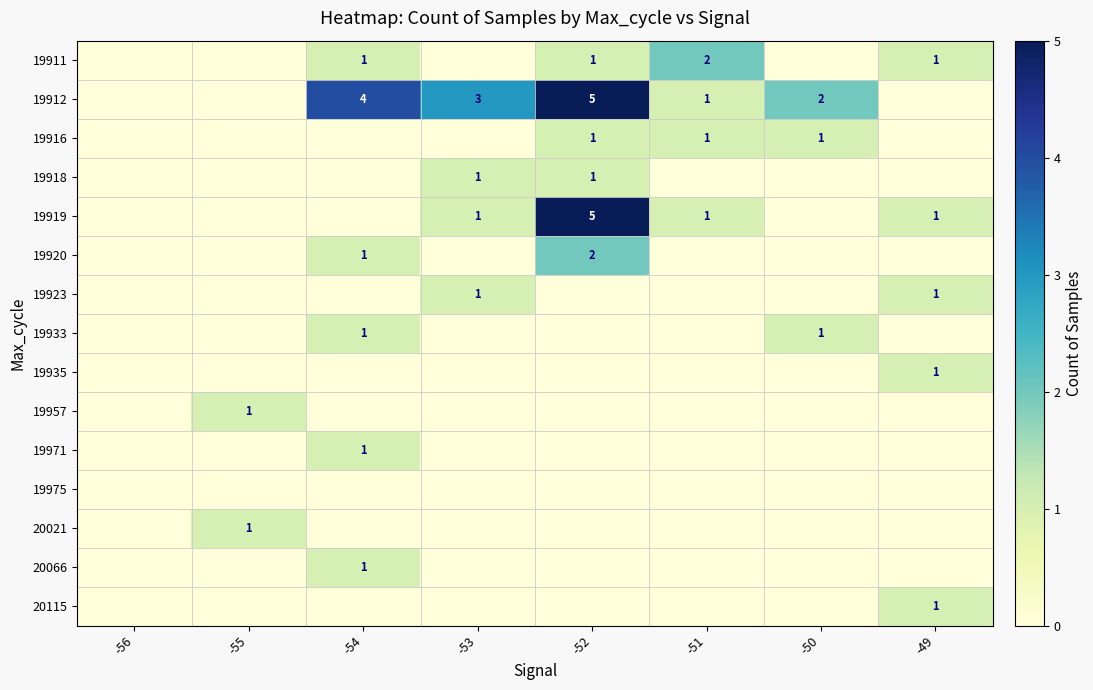

The value of 19933 at -54 is 0. True or false?

False